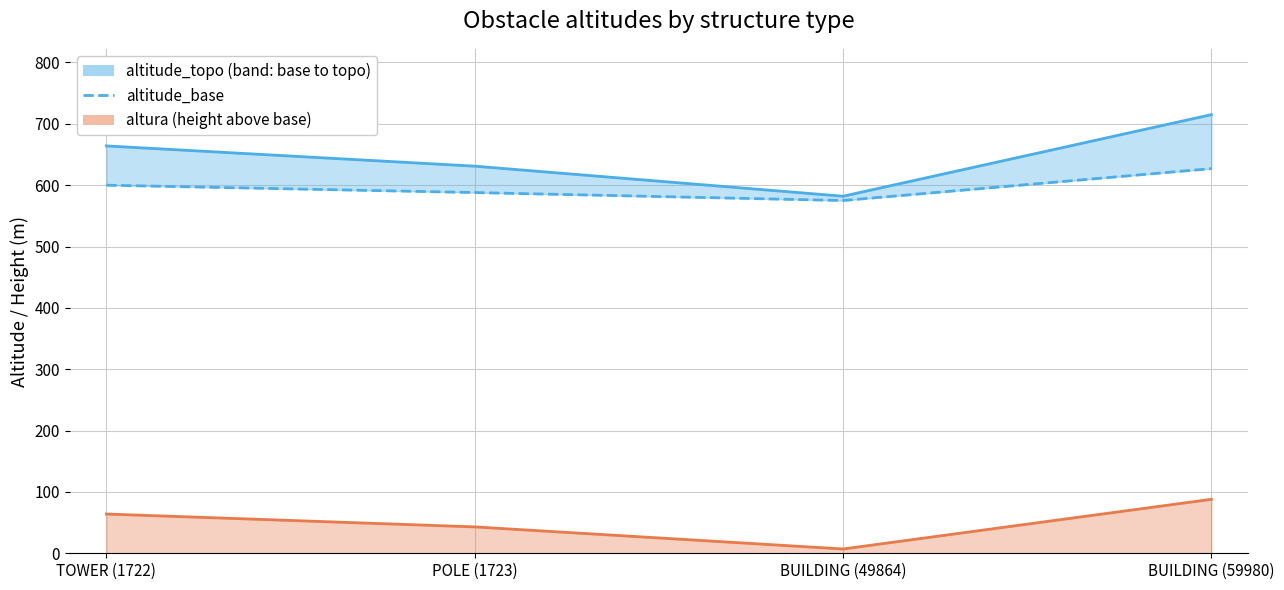

In altitude_topo, how many points are lower than both neighbors (excluding endpoints)?

1